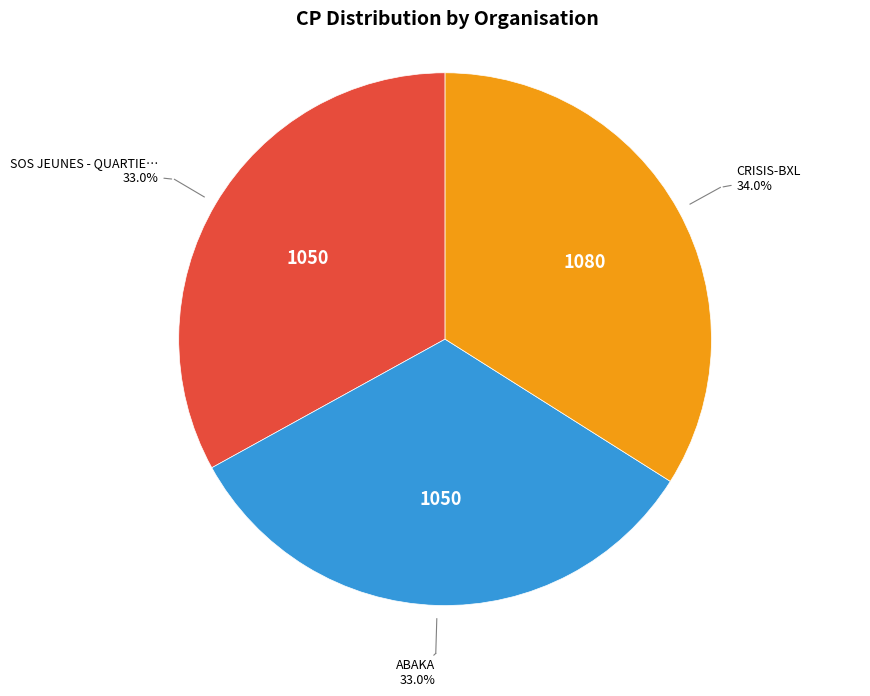

Is there any slice that represents more than half of the pie?

No